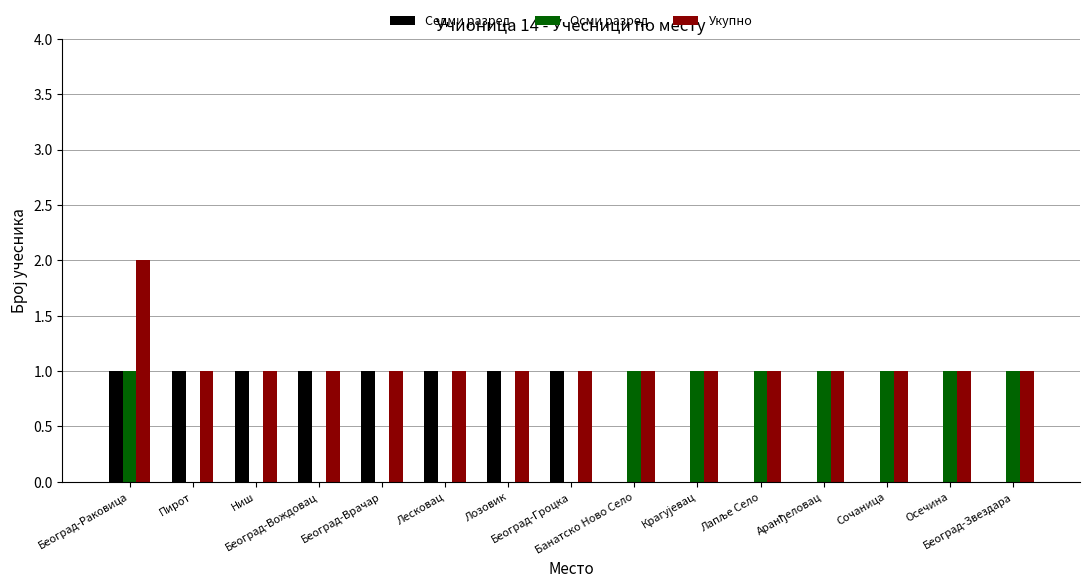

At which category does the chart reach its peak across all series?

Београд-Раковица